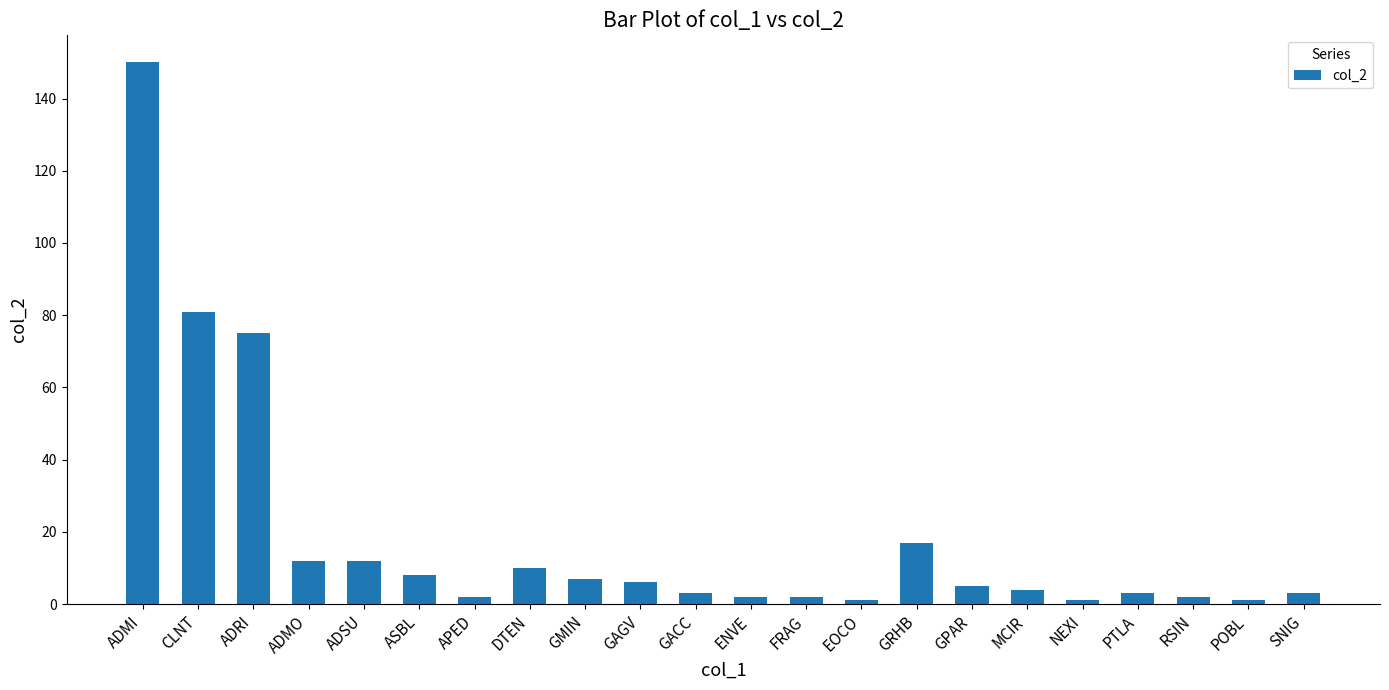

Reading left to right, extract all data points from this chart.

150	81	75	12	12	8	2	10	7	6	3	2	2	1	17	5	4	1	3	2	1	3